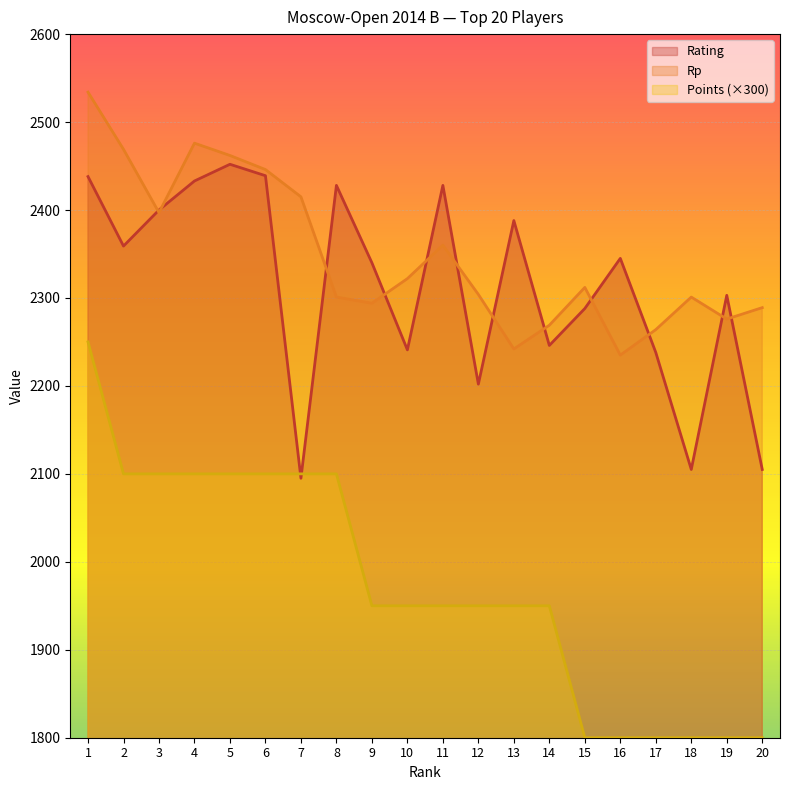

Does the chart display data point markers on the line(s)?

No